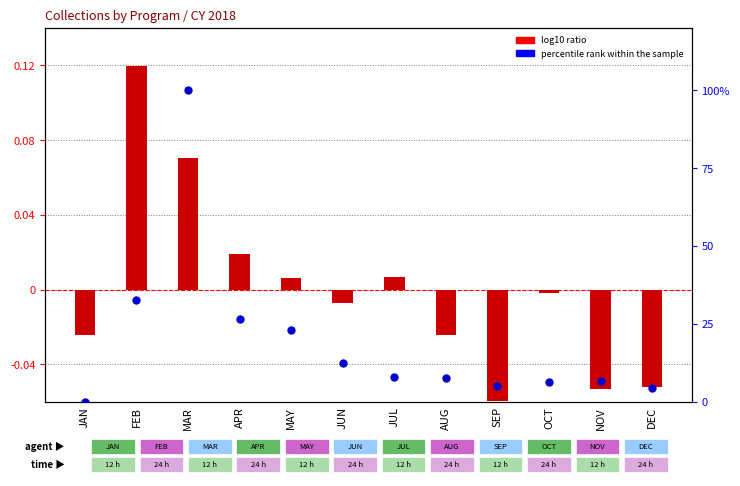

Which series reaches the minimum Y coordinate?

log10 ratio